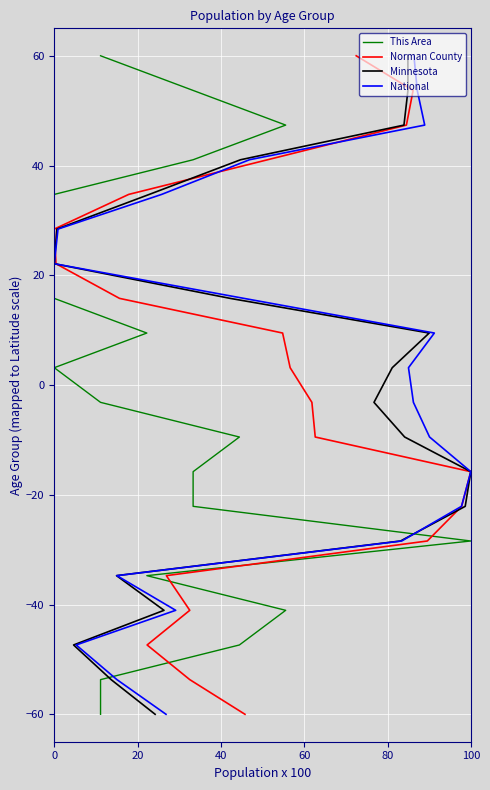

The This Area series shows -83.8 at 18. True or false?

False